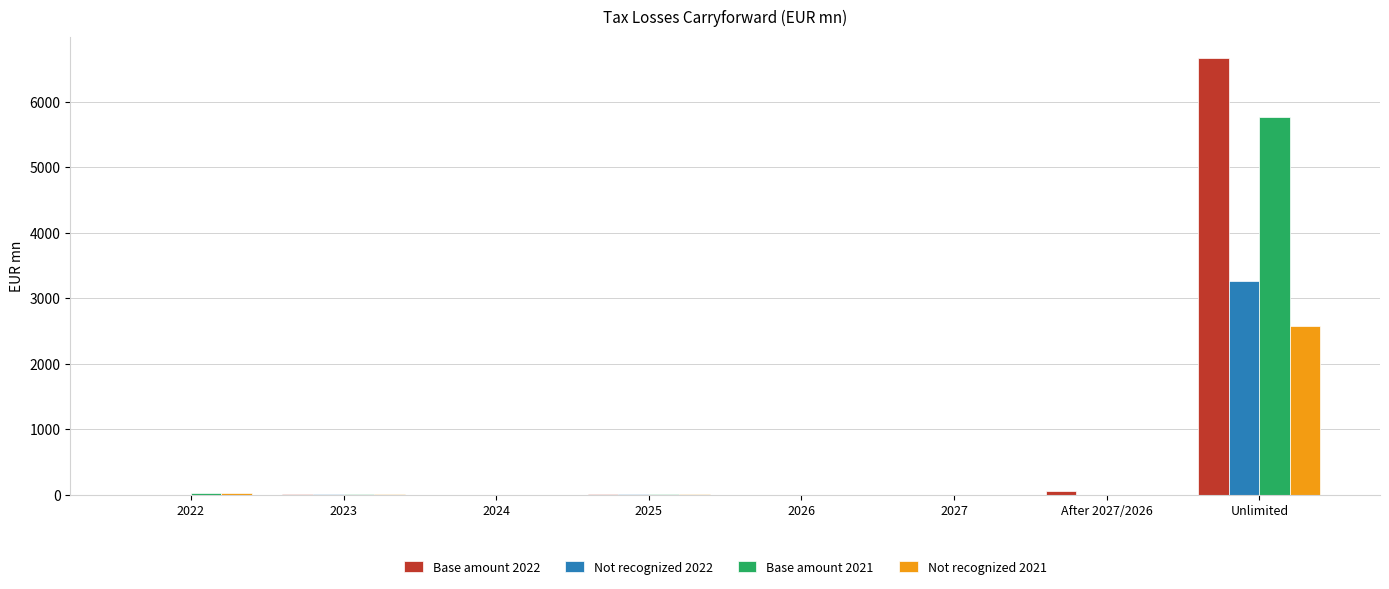

At which category is the sum across all series the highest?

Unlimited